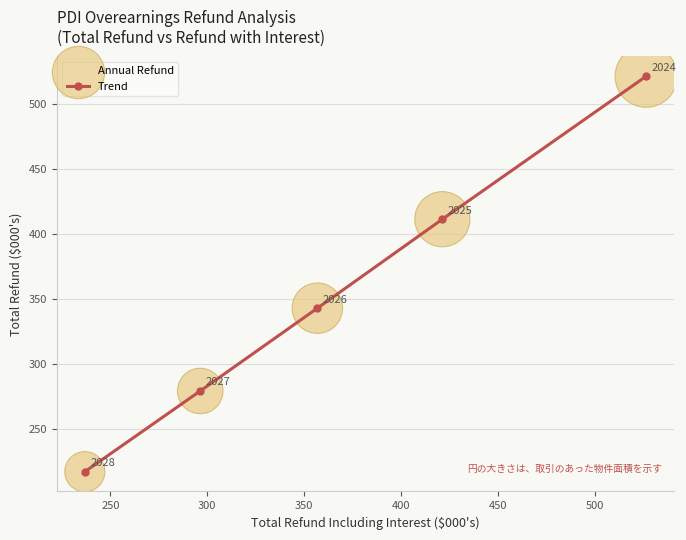

What is the maximum value shown in the chart?

521.3